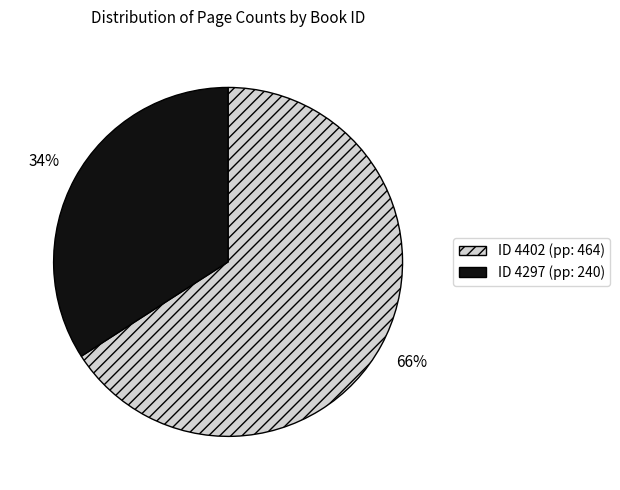

To the nearest percent, what is the average slice percentage?

50%